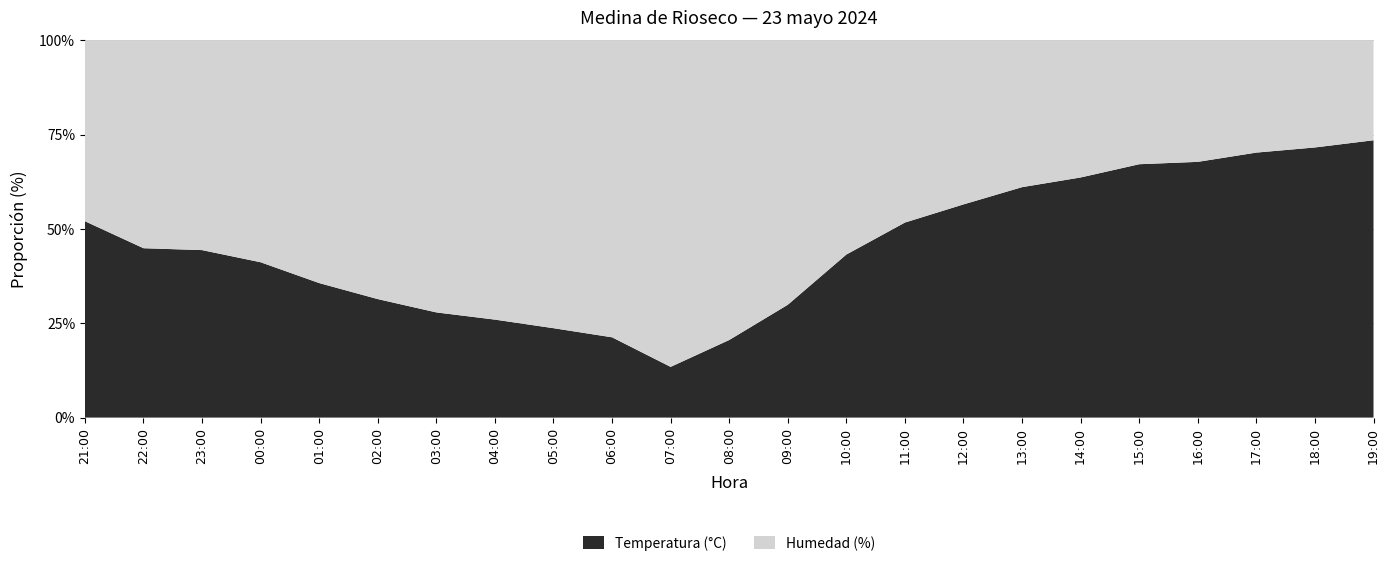

Reading left to right, what are all the values shown in this chart?

Temperatura (°C): 21:00=13.9	22:00=12.3	23:00=11.9	00:00=10.7	01:00=9.0	02:00=7.7	03:00=6.5	04:00=6.1	05:00=5.4	06:00=4.7	07:00=2.7	08:00=4.7	09:00=7.5	10:00=11.2	11:00=13.5	12:00=14.9	13:00=15.9	14:00=16.4	15:00=17.2	16:00=18.1	17:00=18.5	18:00=18.8	19:00=19.1
Humedad (%): 21:00=67.0	22:00=79.0	23:00=78.0	00:00=80.0	01:00=85.0	02:00=88.0	03:00=88.0	04:00=91.0	05:00=91.0	06:00=91.0	07:00=91.0	08:00=95.0	09:00=92.0	10:00=77.0	11:00=66.0	12:00=60.0	13:00=53.0	14:00=49.0	15:00=44.0	16:00=45.0	17:00=41.0	18:00=39.0	19:00=36.0